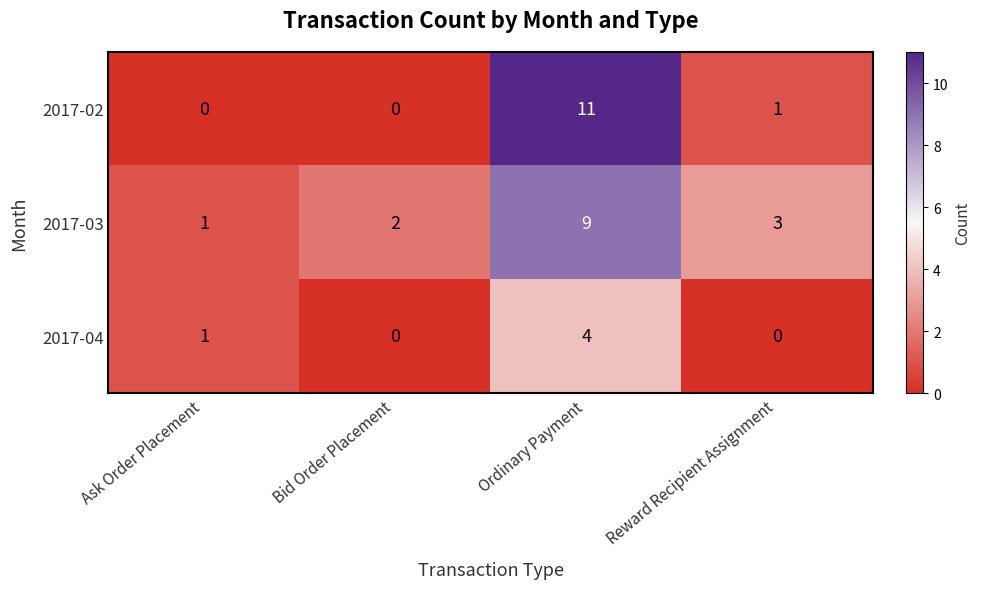

Count the 2017-03 values in the range 2 to 9.

3